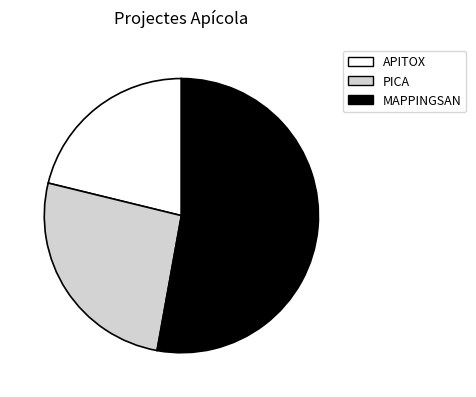

Which has a higher value, PICA or MAPPINGSAN?

MAPPINGSAN